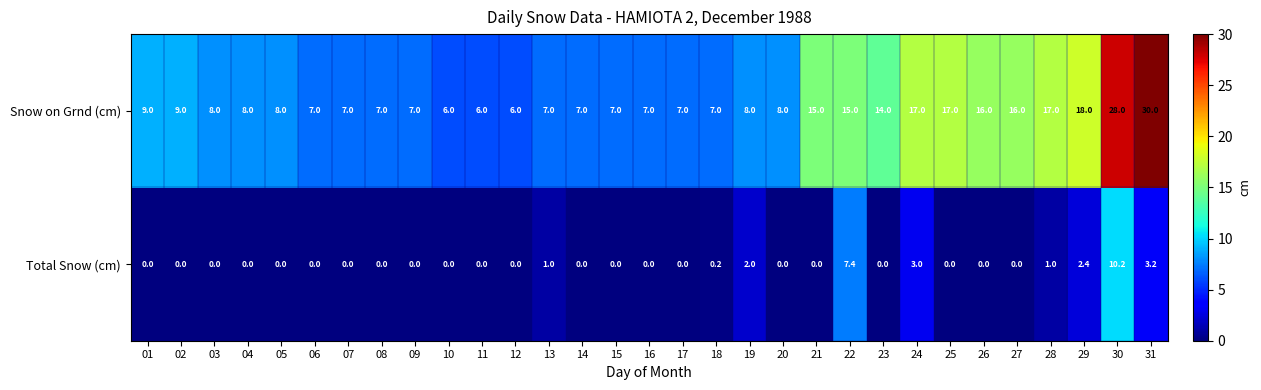

What is the total value across all series at 27?

16.0